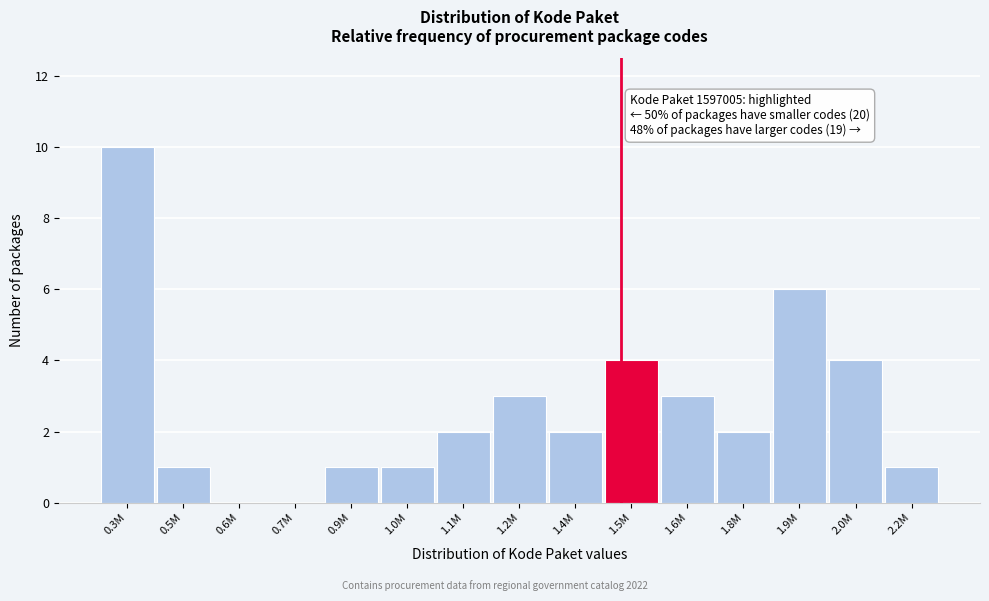

Reading left to right, extract all data points from this chart.

0.3M=10	0.5M=1	0.6M=0	0.7M=0	0.9M=1	1.0M=1	1.1M=2	1.2M=3	1.4M=2	1.5M=4	1.6M=3	1.8M=2	1.9M=6	2.0M=4	2.2M=1